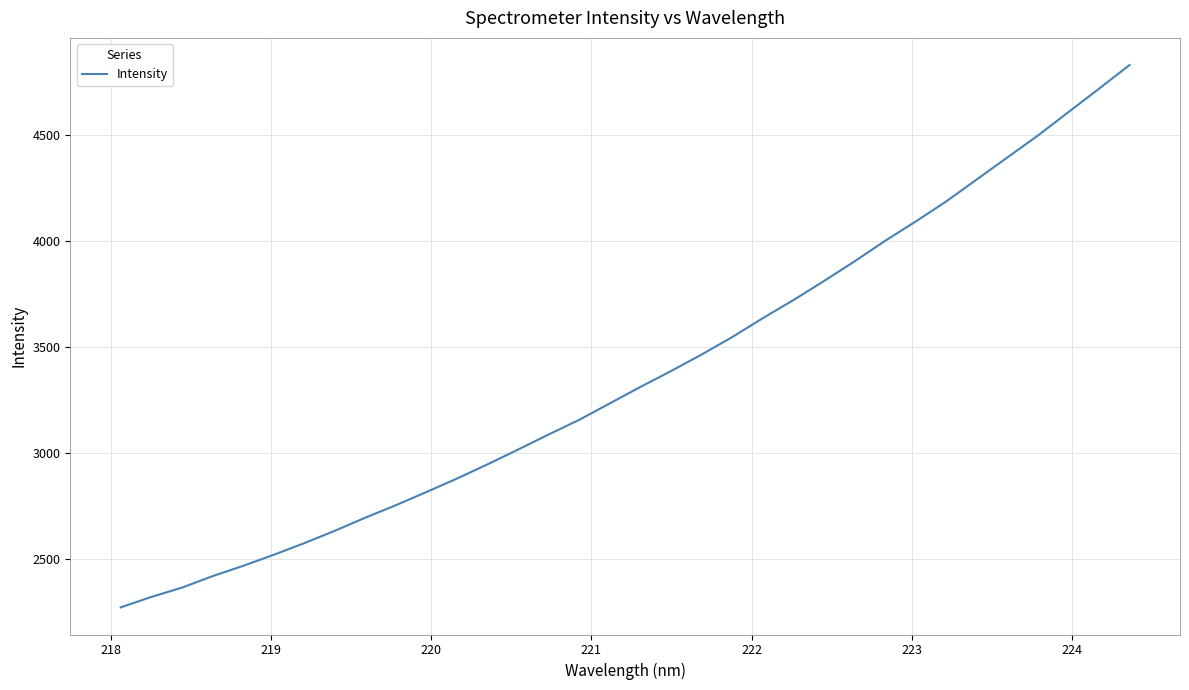

What is the maximum value shown in the chart?

4831.7